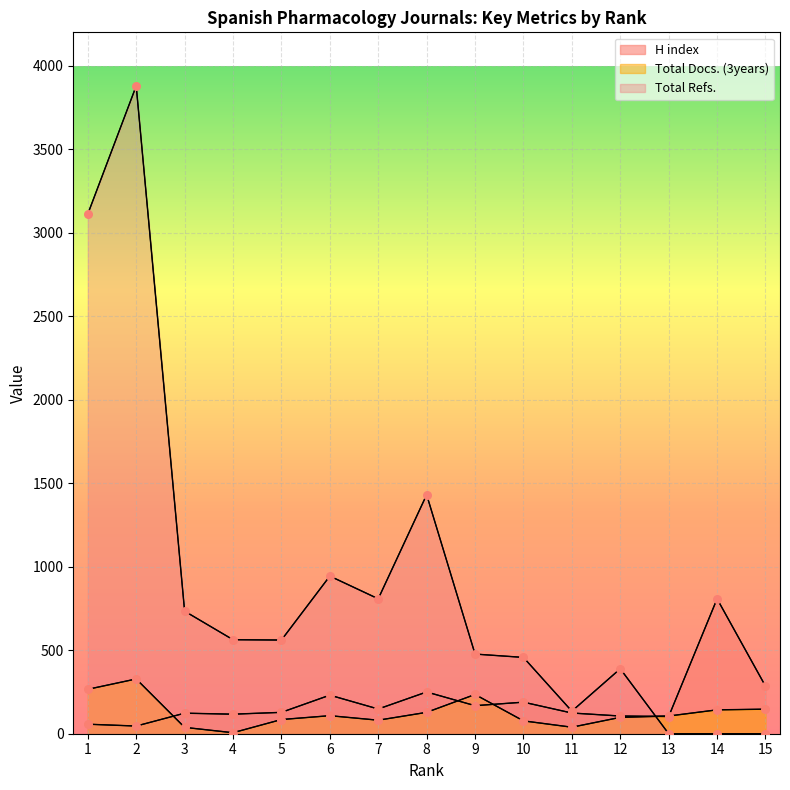

What are all the series names shown in the legend?

H index, Total Docs. (3years), Total Refs.